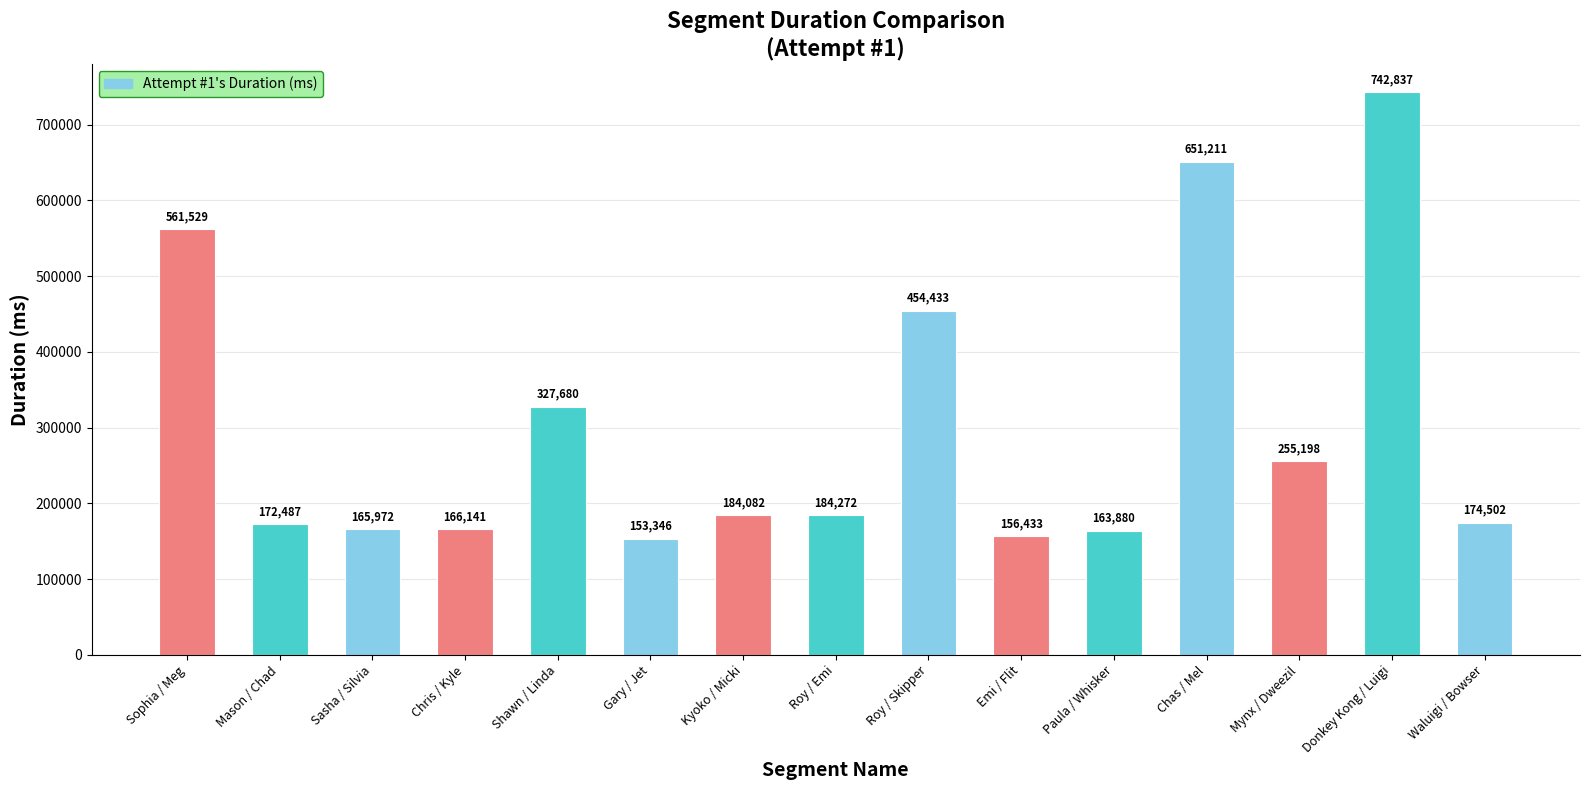

What is the ratio of the value at Mynx / Dweezil to the value at Chris / Kyle?

1.5